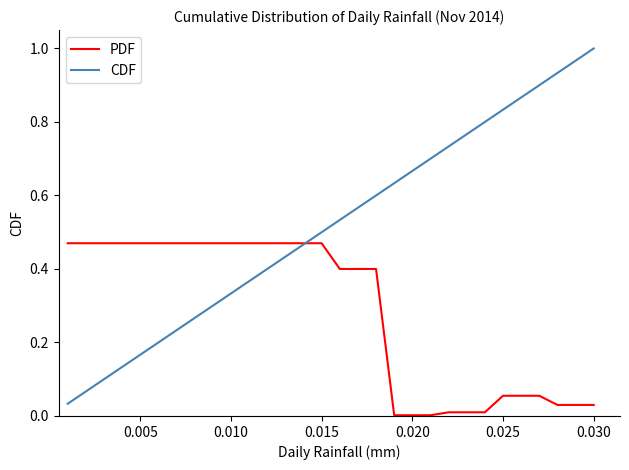

Which series has the widest spread of values?

CDF